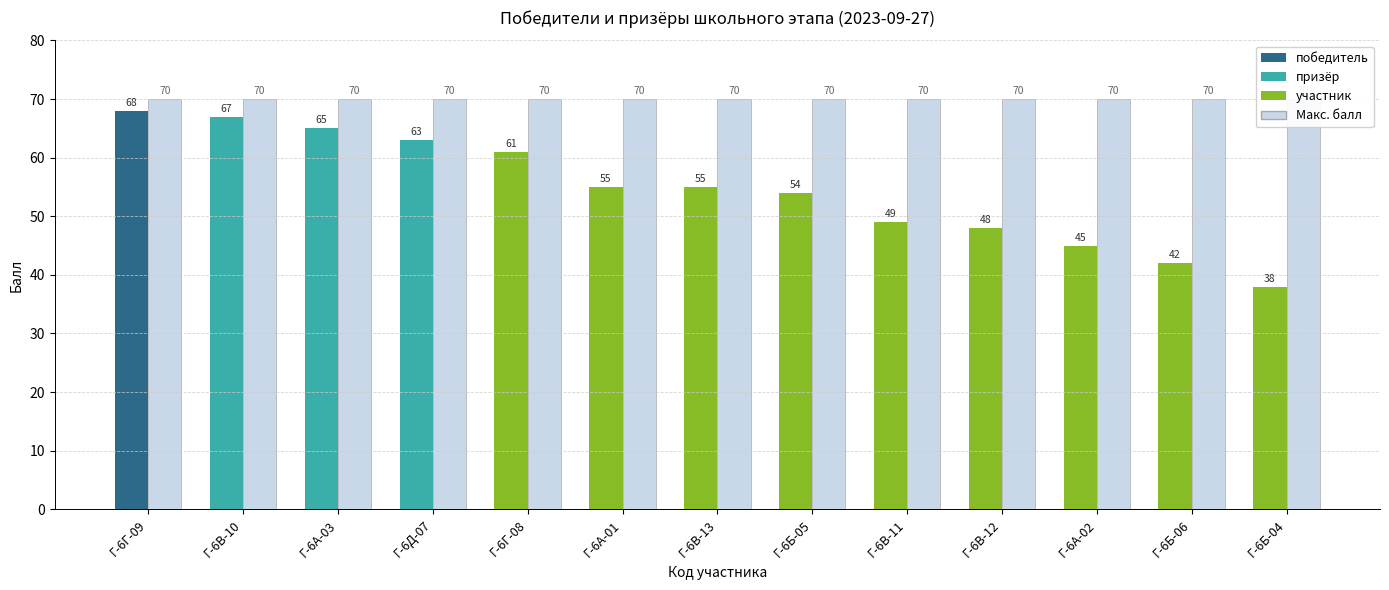

Count the number of categories in the chart.

13